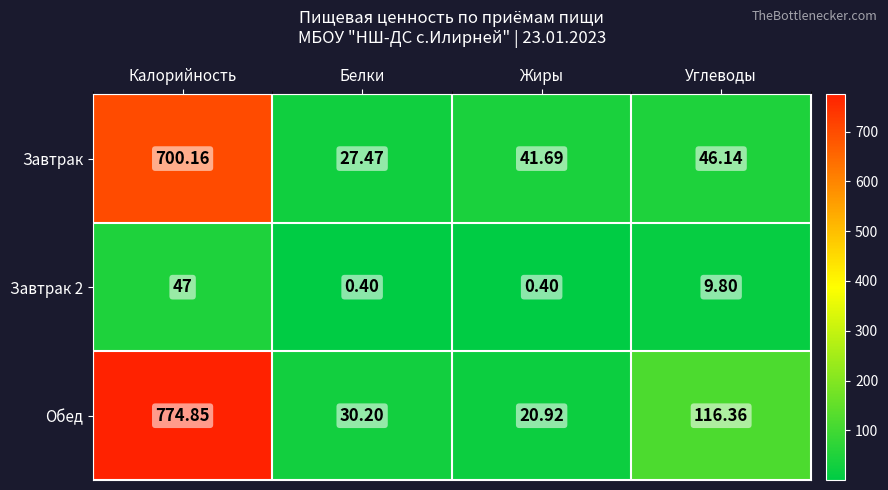

Count the number of categories in the chart.

4